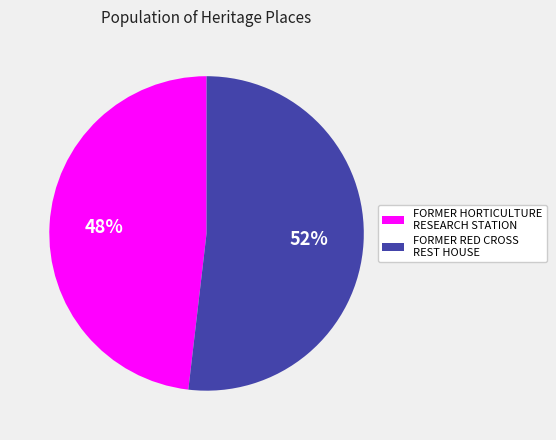

To the nearest percent, what is the combined percentage of FORMER HORTICULTURE RESEARCH STATION and FORMER RED CROSS REST HOUSE?

100%